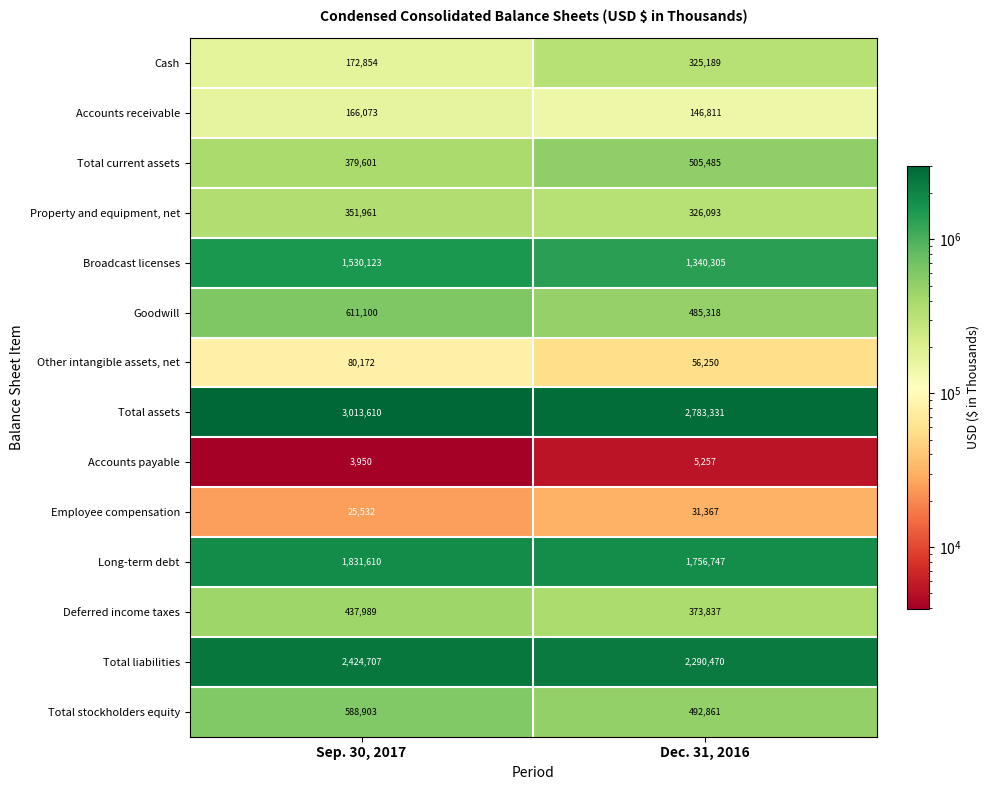

Reading right to left, transcribe all the data shown in this chart.

Cash: 325189	172854
Accounts receivable: 146811	166073
Total current assets: 505485	379601
Property and equipment, net: 326093	351961
Broadcast licenses: 1340305	1530123
Goodwill: 485318	611100
Other intangible assets, net: 56250	80172
Total assets: 2783331	3013610
Accounts payable: 5257	3950
Employee compensation: 31367	25532
Long-term debt: 1756747	1831610
Deferred income taxes: 373837	437989
Total liabilities: 2290470	2424707
Total stockholders equity: 492861	588903